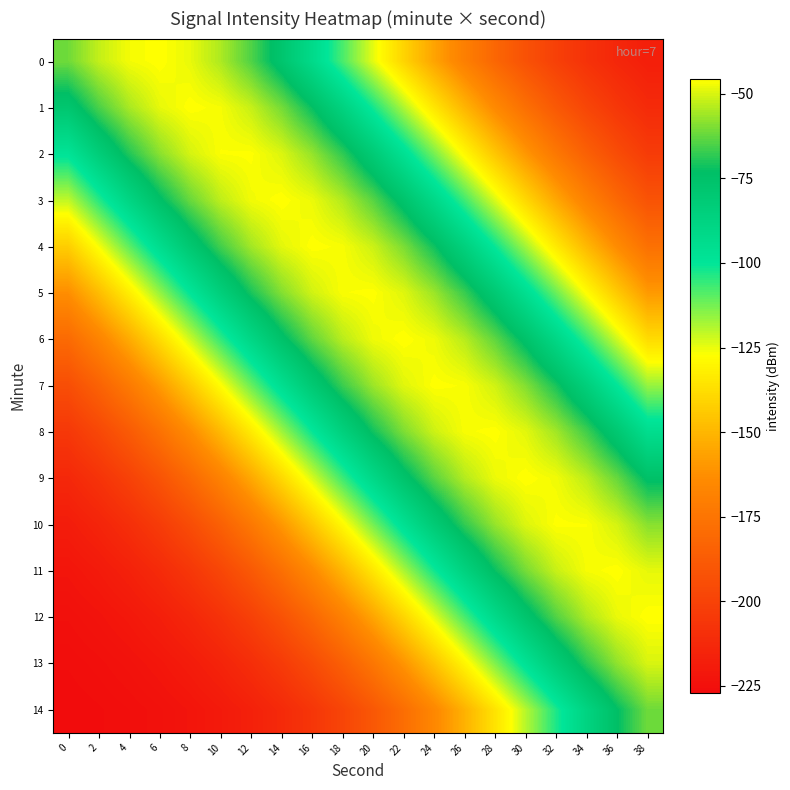

How many data points does each series have?

20